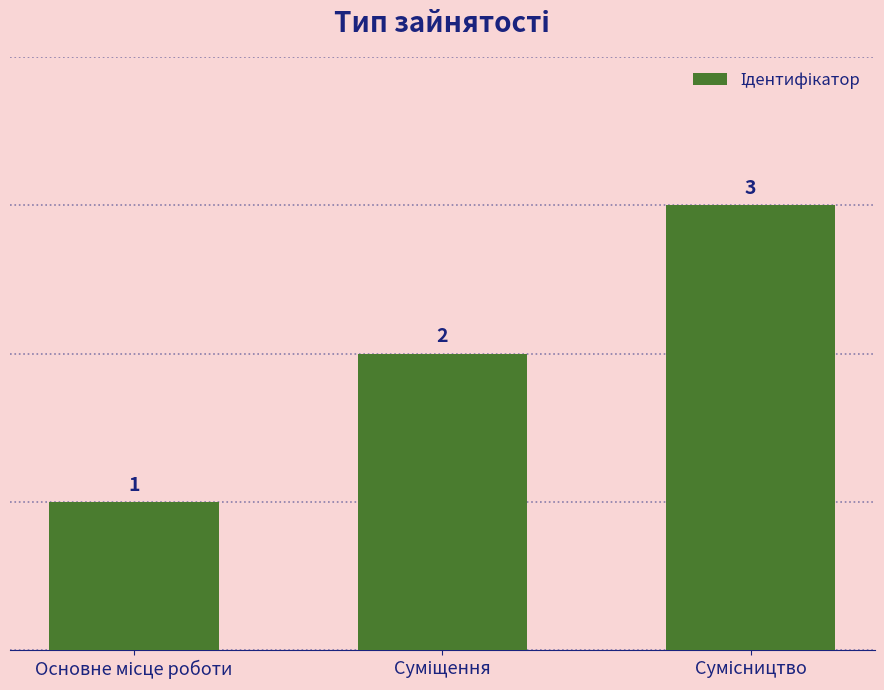

What is the value of the 1st bar from the left?

1